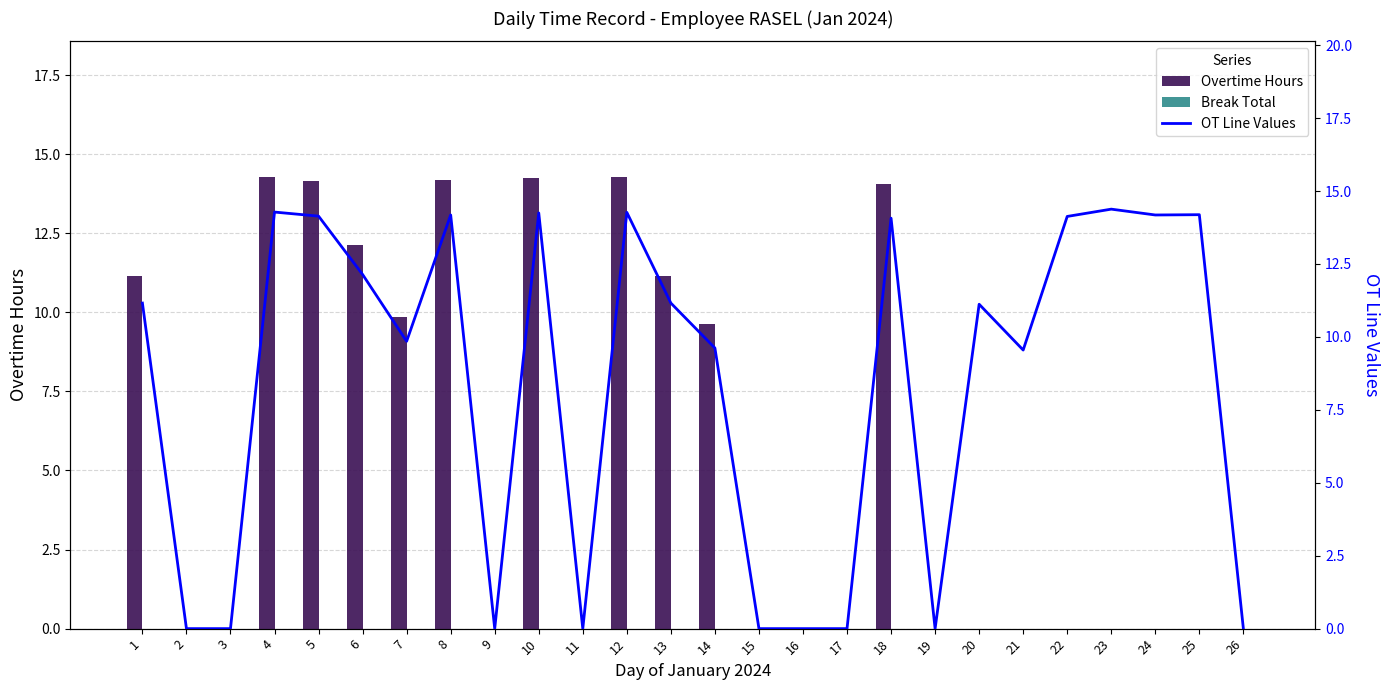

List the series in order of their peak value, highest first.

OT Line Values, Overtime Hours, Break Total